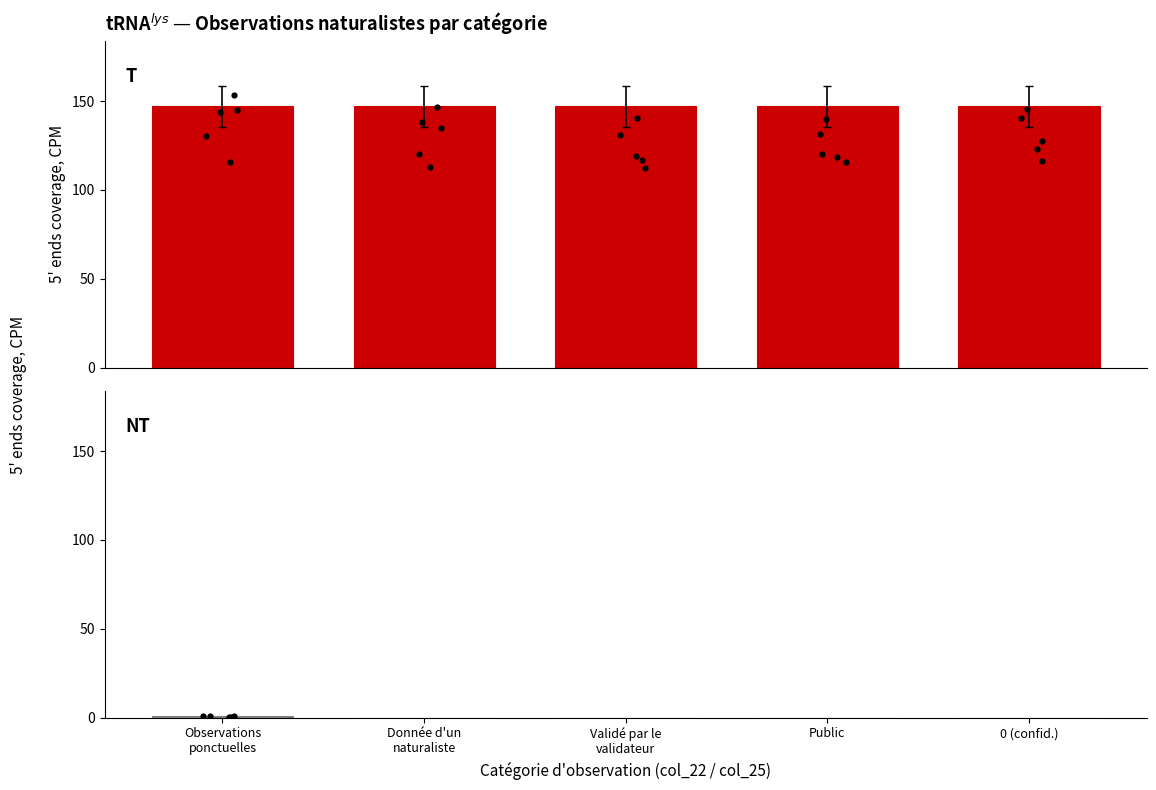

Between 0 (confid.) and Validé par le
validateur, which is larger?

0 (confid.)